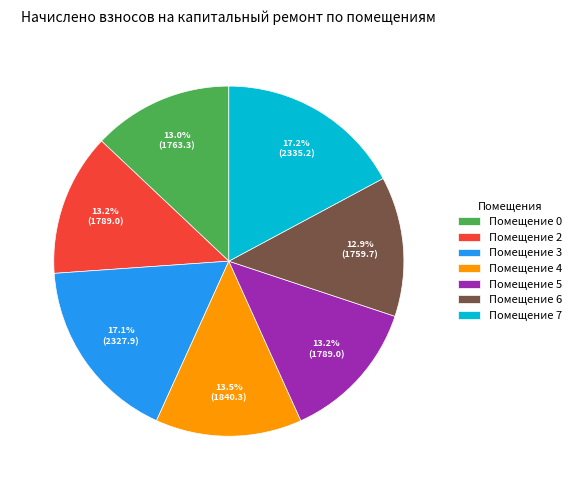

Is there any slice that represents more than half of the pie?

No